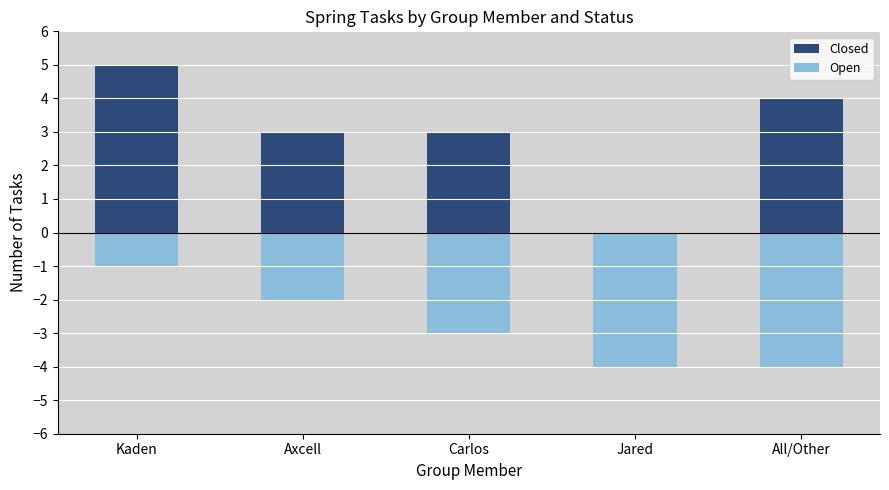

What is the difference between the second highest and minimum values in the Open series?

2